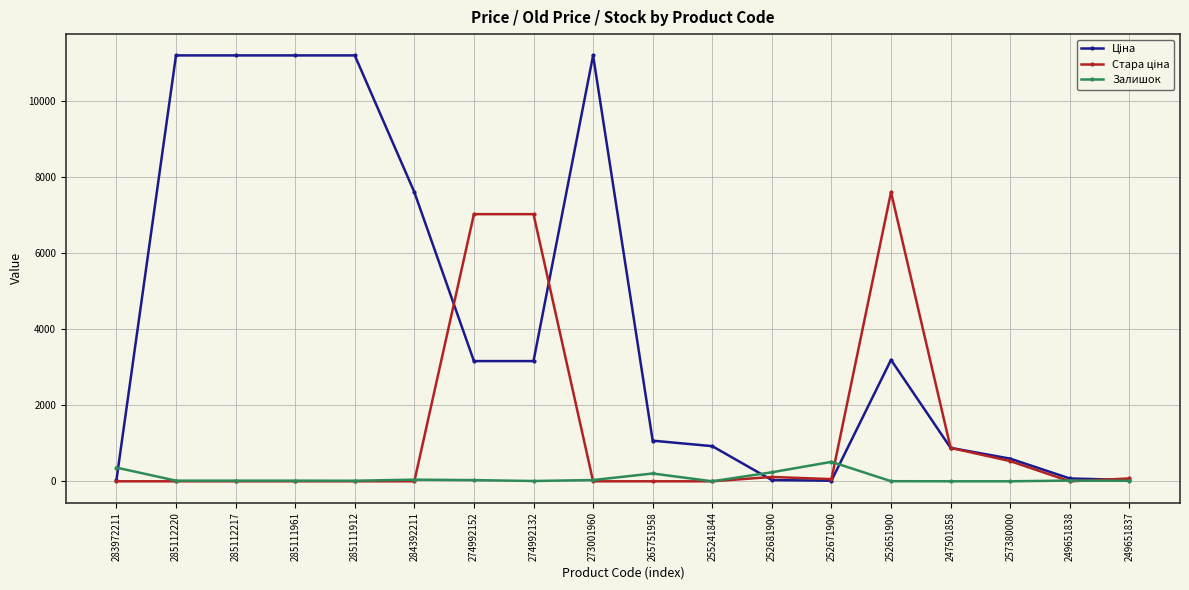

At how many categories does at least one series exceed 8687?

5